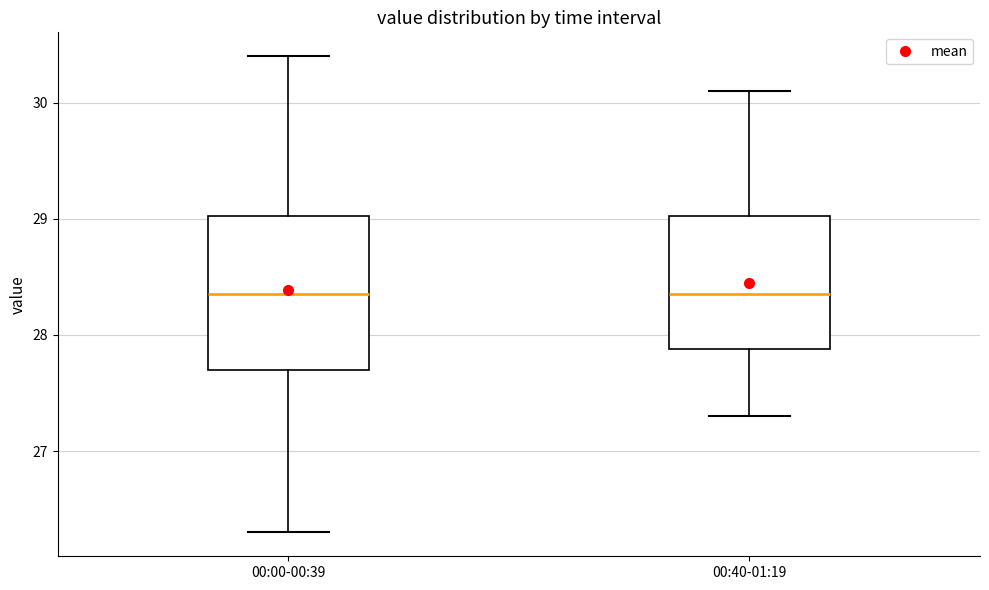

Reading left to right, transcribe this box plot: for each box, give where its median line is, the range the box spans, and where its two whiskers end, as read against the y-axis. The values are not printed on the chart, so give them approximately, as read against the axis.

00:00-00:39: median 28.4, box 27.7 to 29.0, whiskers 26.3 to 30.4
00:40-01:19: median 28.4, box 27.9 to 29.0, whiskers 27.3 to 30.1